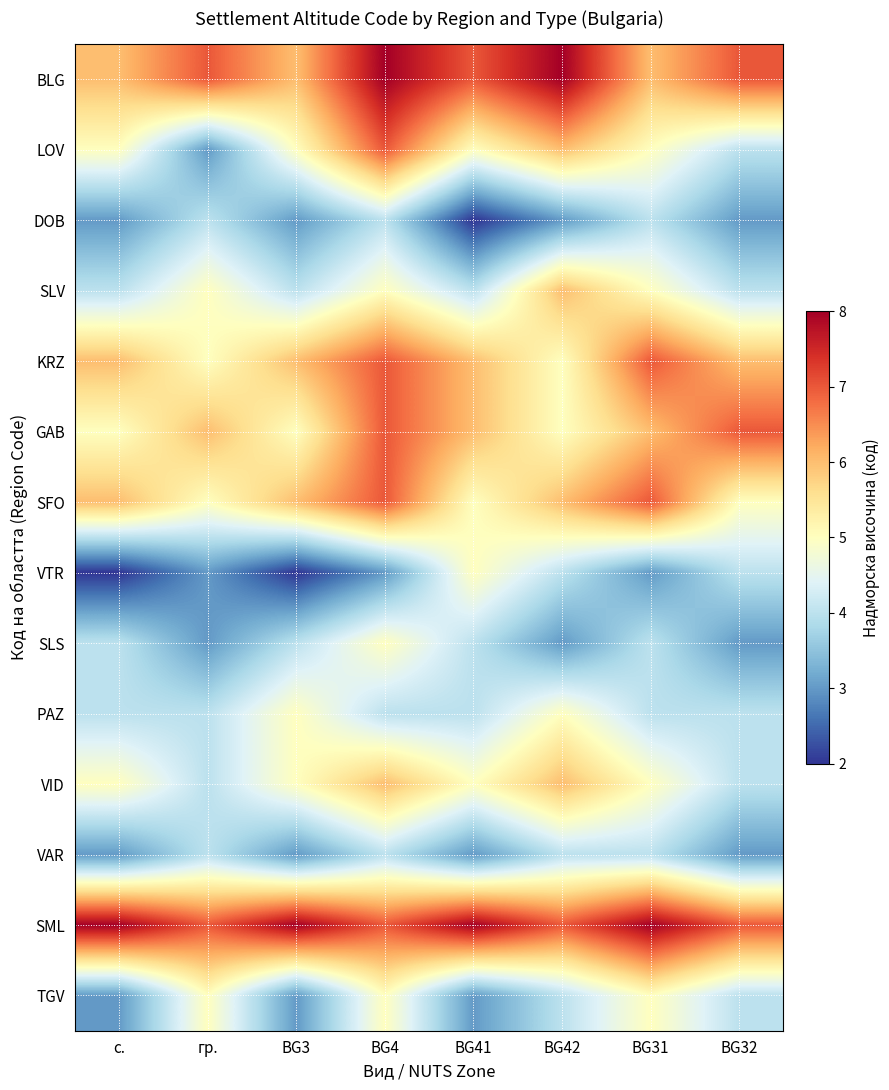

Reading left to right, list all the values displayed in this chart.

BLG: с.=6	гр.=7	BG3=6	BG4=8	BG41=7	BG42=8	BG31=6	BG32=7
LOV: с.=5	гр.=3	BG3=5	BG4=7	BG41=5	BG42=6	BG31=5	BG32=4
DOB: с.=3	гр.=4	BG3=3	BG4=4	BG41=2	BG42=3	BG31=4	BG32=3
SLV: с.=4	гр.=5	BG3=4	BG4=5	BG41=4	BG42=6	BG31=5	BG32=4
KRZ: с.=6	гр.=5	BG3=6	BG4=7	BG41=6	BG42=5	BG31=7	BG32=6
GAB: с.=5	гр.=6	BG3=5	BG4=7	BG41=6	BG42=5	BG31=6	BG32=7
SFO: с.=6	гр.=5	BG3=6	BG4=7	BG41=5	BG42=6	BG31=7	BG32=5
VTR: с.=2	гр.=3	BG3=2	BG4=3	BG41=5	BG42=4	BG31=3	BG32=4
SLS: с.=4	гр.=3	BG3=4	BG4=5	BG41=4	BG42=3	BG31=4	BG32=3
PAZ: с.=4	гр.=4	BG3=5	BG4=4	BG41=4	BG42=5	BG31=4	BG32=4
VID: с.=5	гр.=4	BG3=5	BG4=6	BG41=5	BG42=6	BG31=5	BG32=4
VAR: с.=3	гр.=4	BG3=3	BG4=4	BG41=3	BG42=4	BG31=4	BG32=3
SML: с.=8	гр.=7	BG3=8	BG4=7	BG41=8	BG42=7	BG31=8	BG32=7
TGV: с.=3	гр.=5	BG3=3	BG4=5	BG41=3	BG42=4	BG31=5	BG32=4